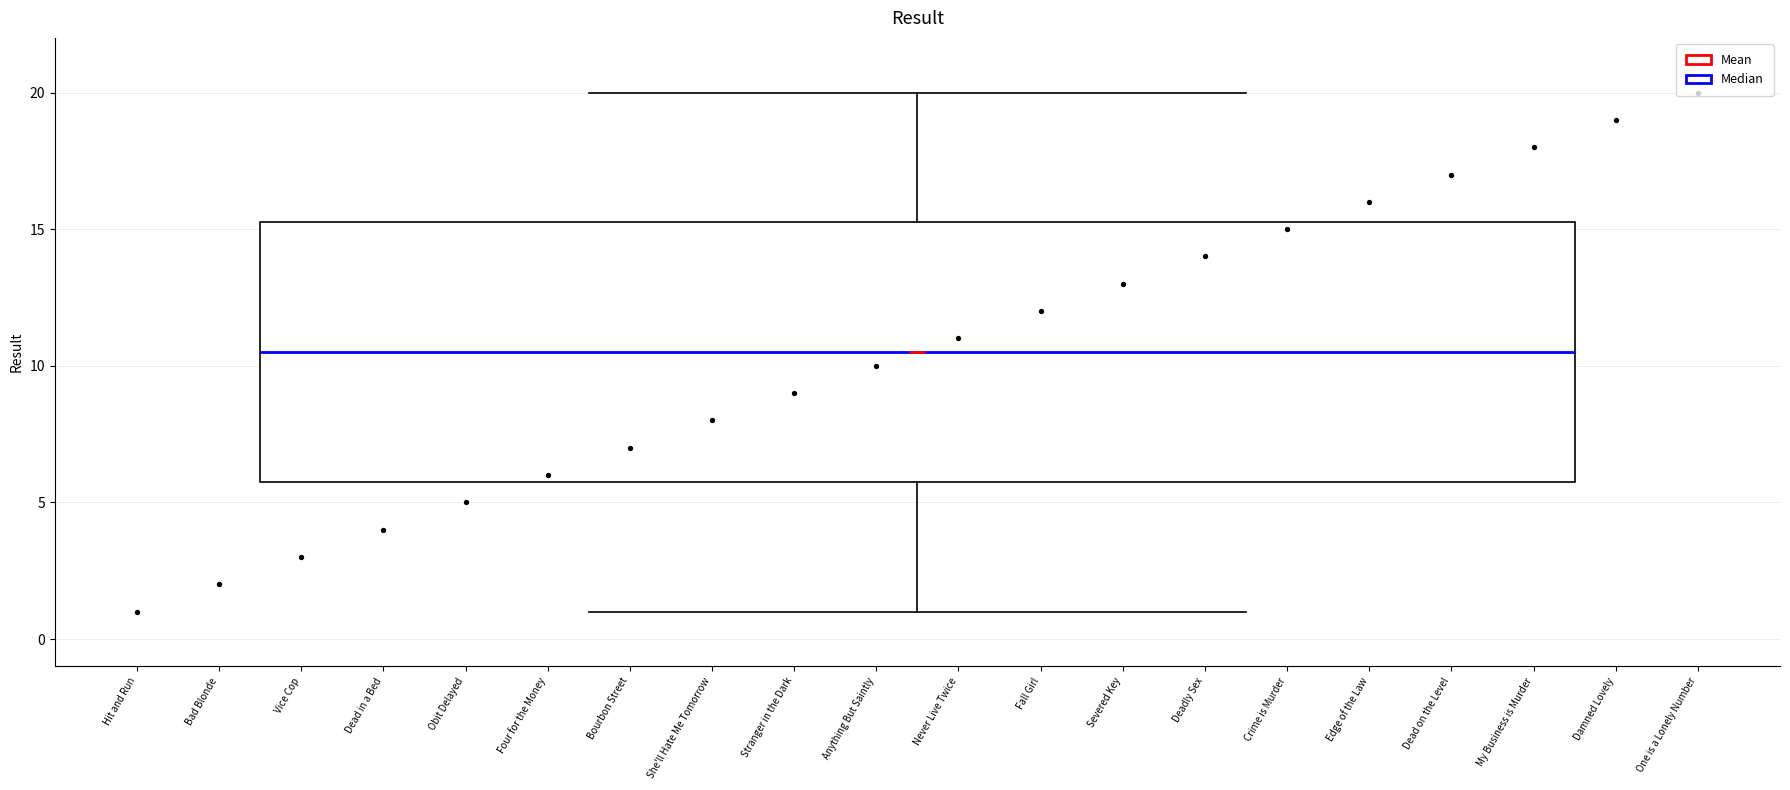

Read this box plot against the y-axis: the position of the median line, the range covered by the box, and the ends of both whiskers. The values are not printed on the chart, so give them approximately, as read against the axis.

median 10.5, box 6.0 to 15.5, whiskers 1.0 to 20.0